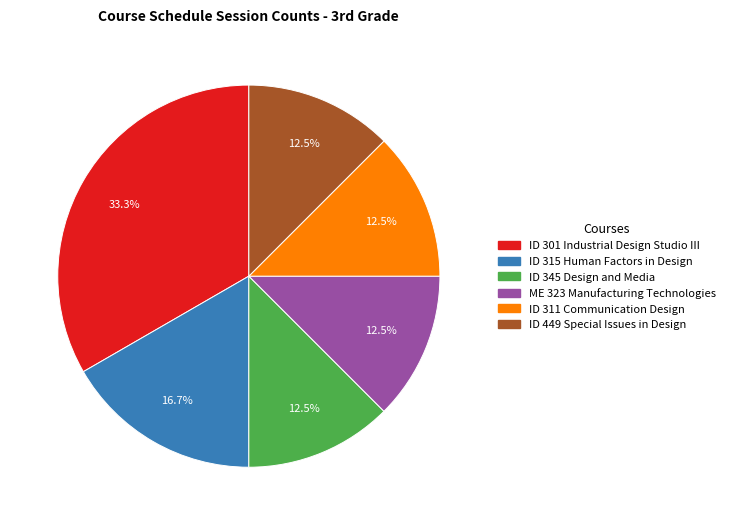

Is there any slice that represents more than half of the pie?

No